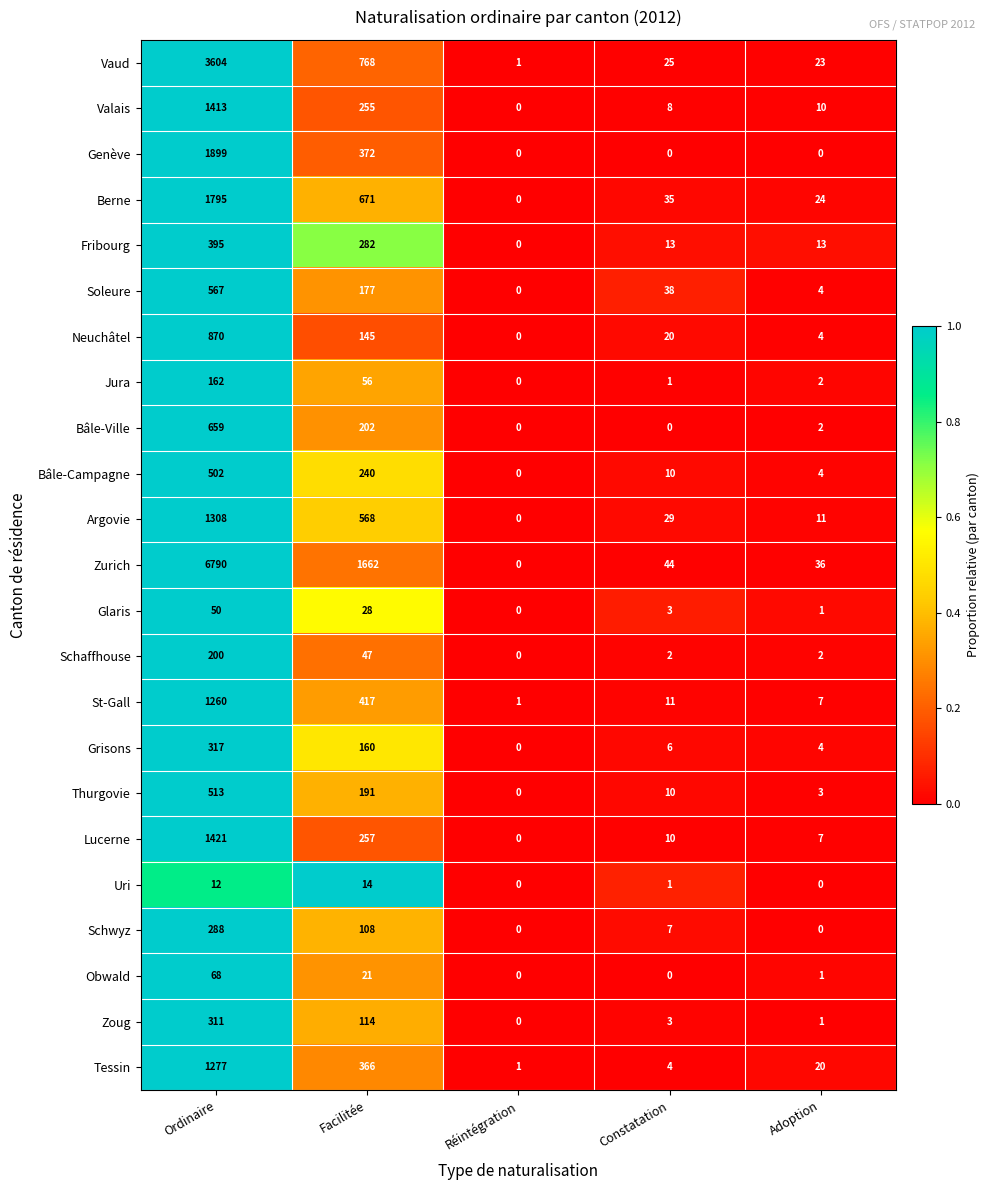

Which series changed the most between Facilitée and Réintégration?

Zurich